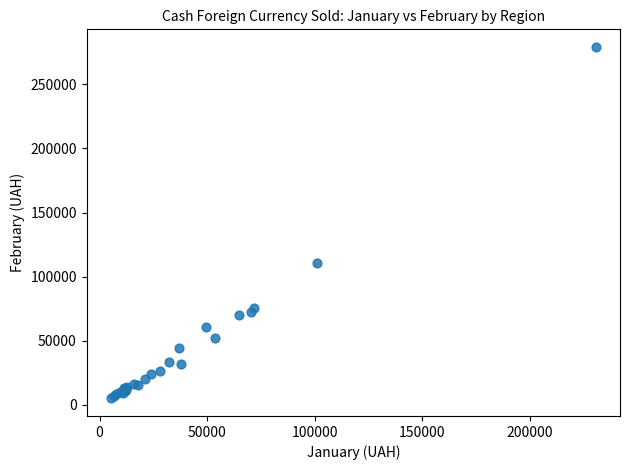

What Y value in the scatter plot is closest to 142119?

110651.6